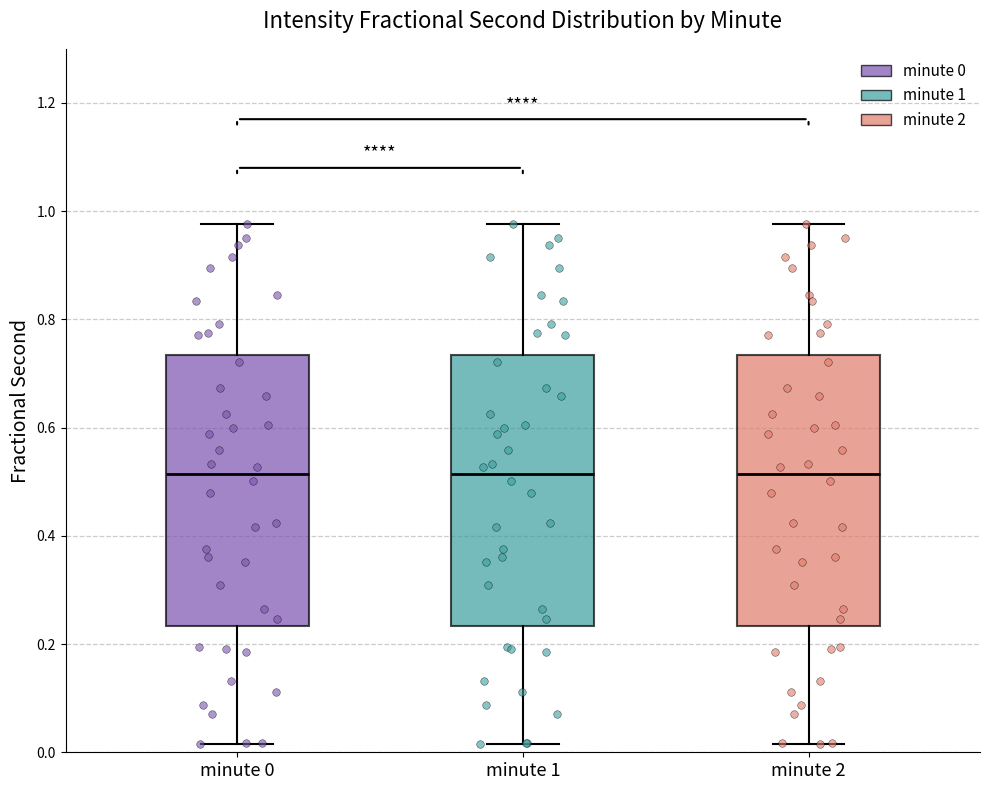

Where does the upper whisker of the box for minute 2 end on the y-axis? The values are not printed on the chart, so give them approximately, as read against the axis.

0.98